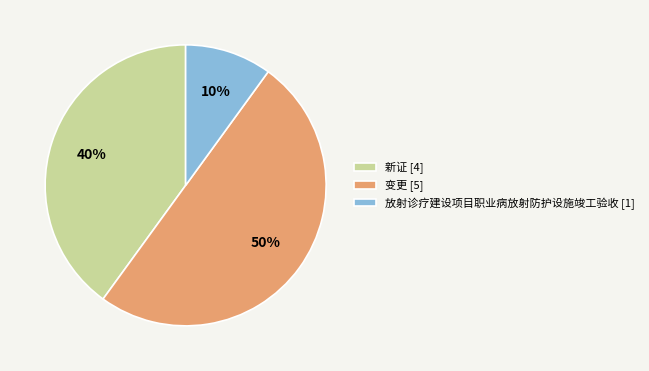

Between 放射诊疗建设项目职业病放射防护设施竣工验收 [1] and 新证 [4], which is larger?

新证 [4]